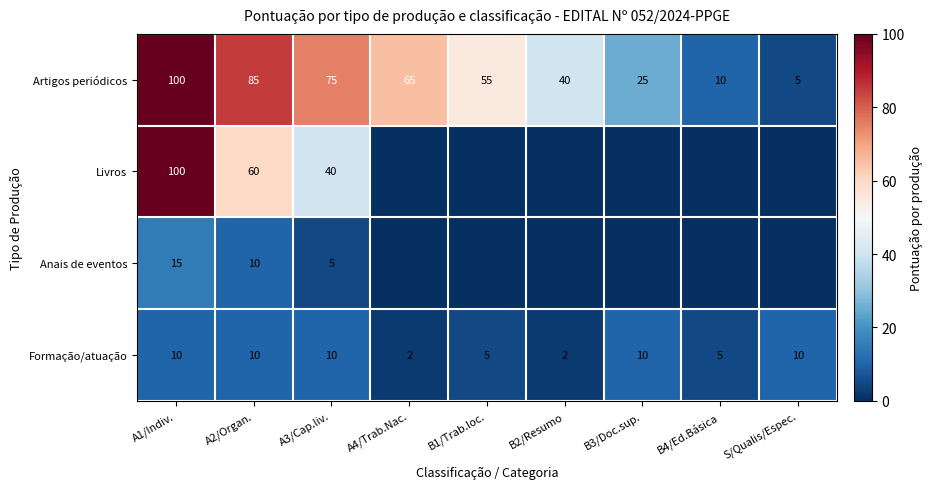

Which has a higher value, B2/Resumo or A4/Trab.Nac.?

A4/Trab.Nac.